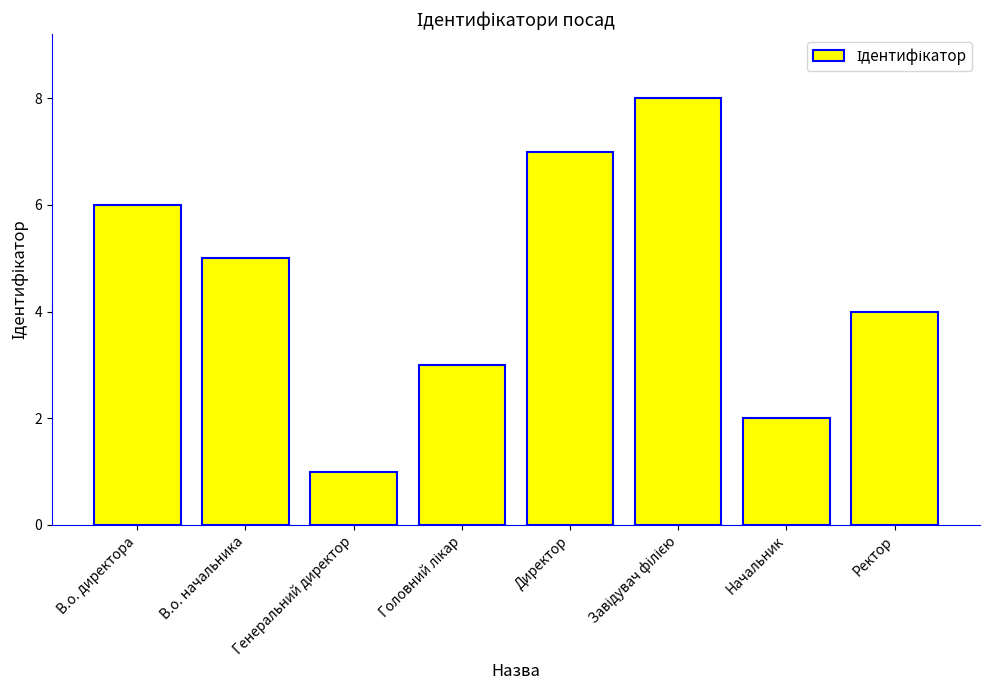

At which label does the data first exceed 5?

В.о. директора